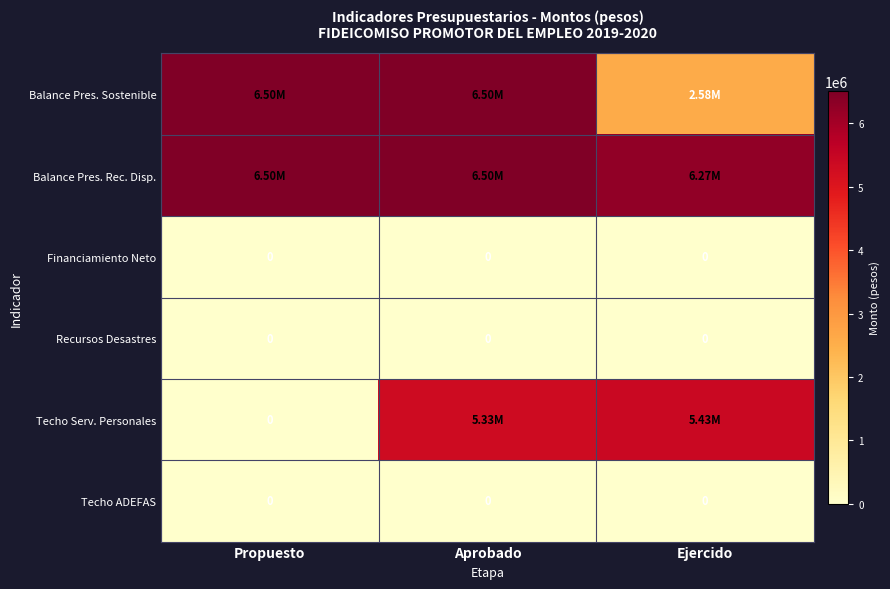

What is the maximum value for Techo Serv. Personales?

5426272.1